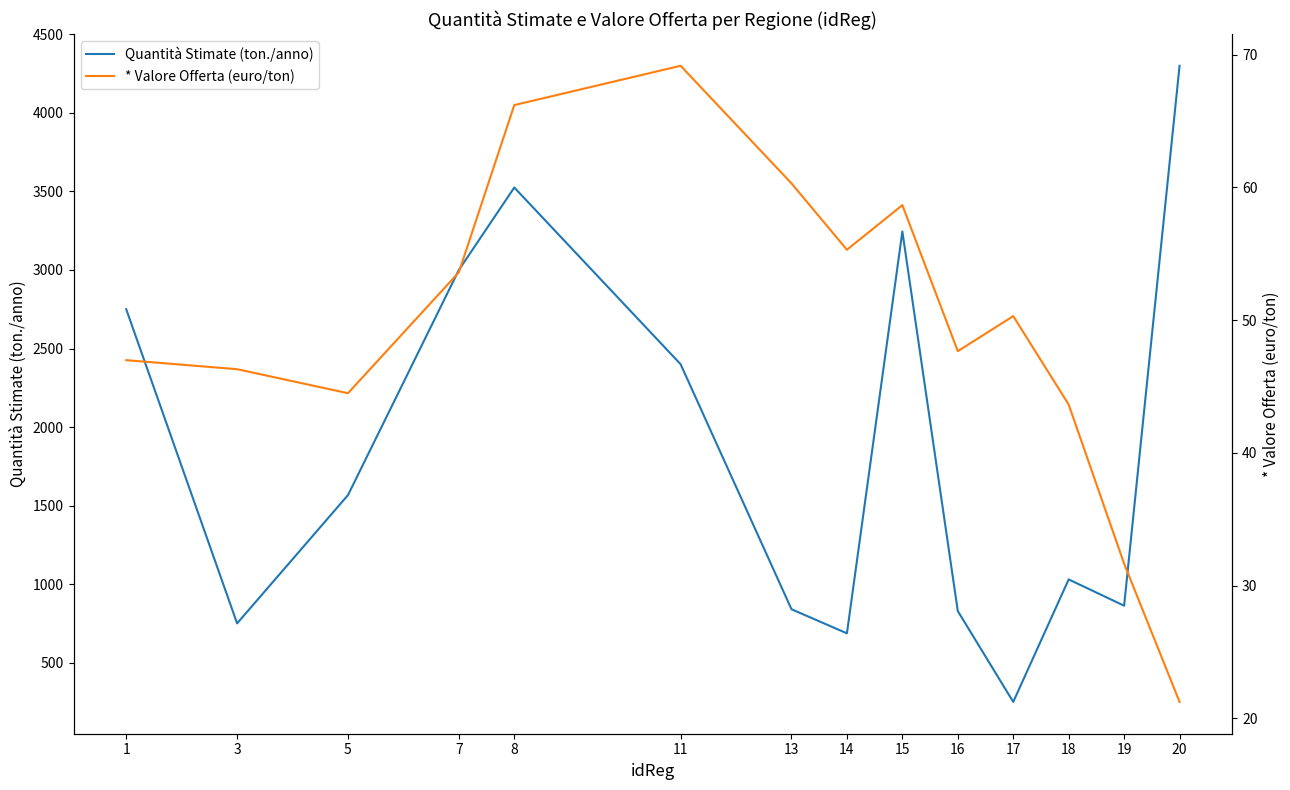

What is the difference between the second highest and minimum values in the Quantità Stimate (ton./anno) series?

3275.0